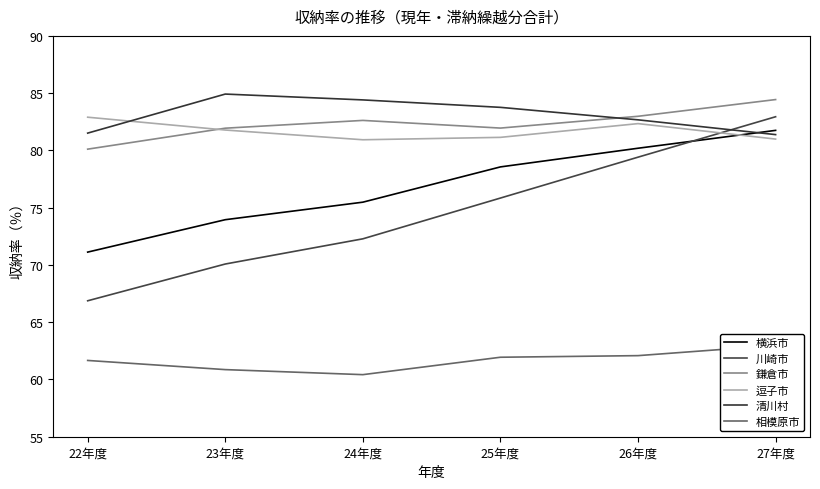

How many lines are shown in the chart?

6